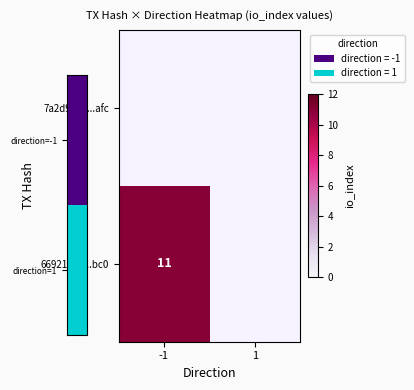

True or false: 6692166e...bc0 has a value of 0 at 1.

True